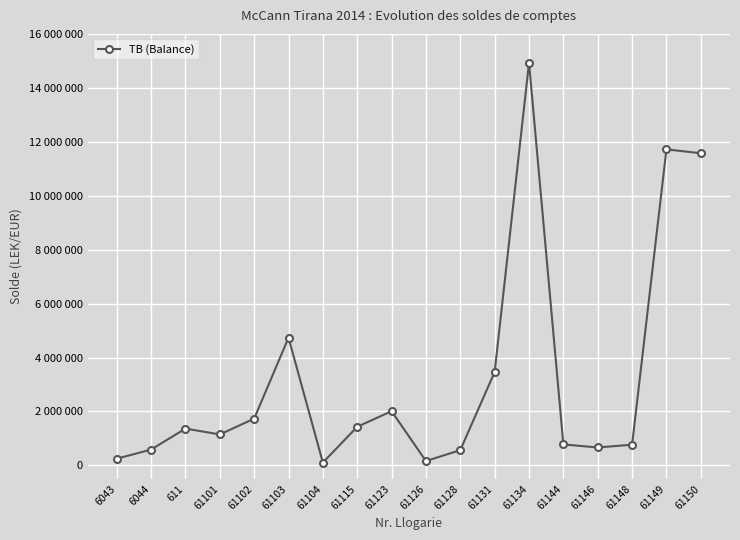

Does the chart have visible grid lines?

Yes